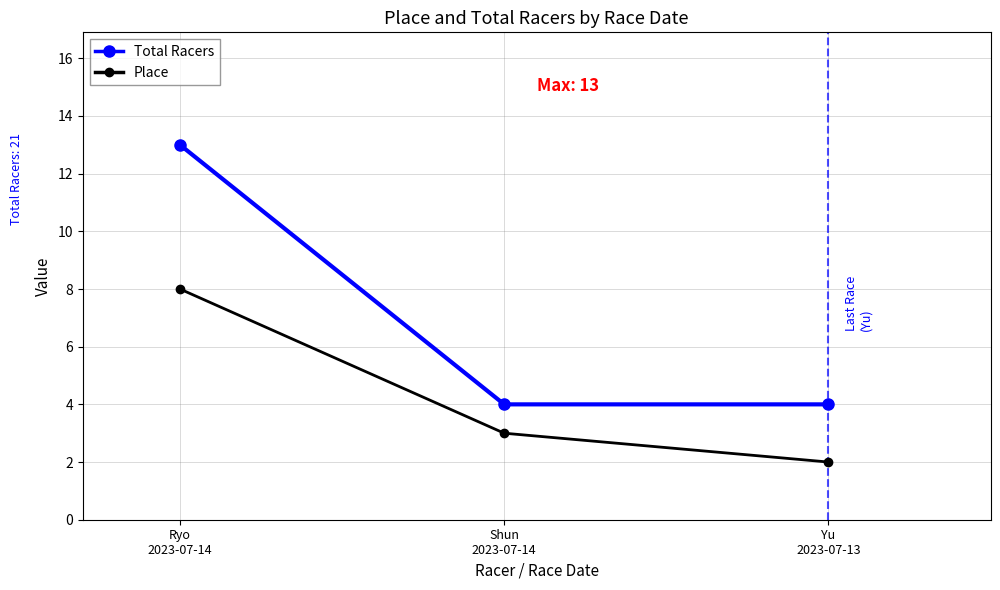

What is the greatest value displayed?

13